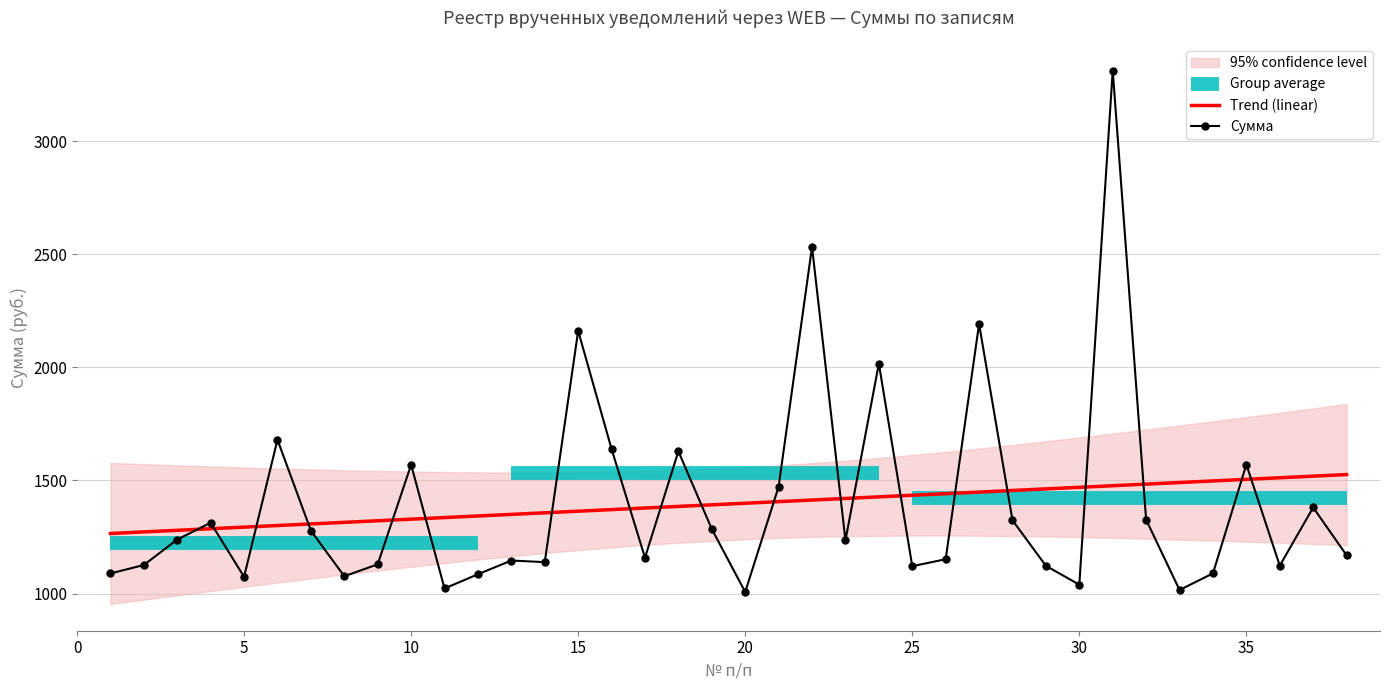

Approximately how many times larger is the value at 12 compared to 32?

0.8